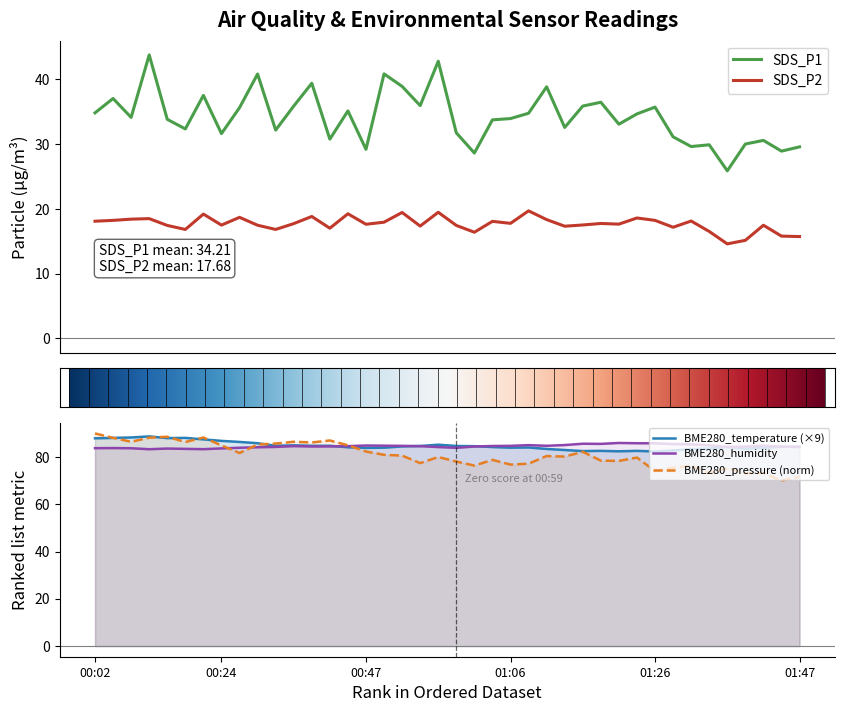

What is the minimum value shown in the chart?

14.6